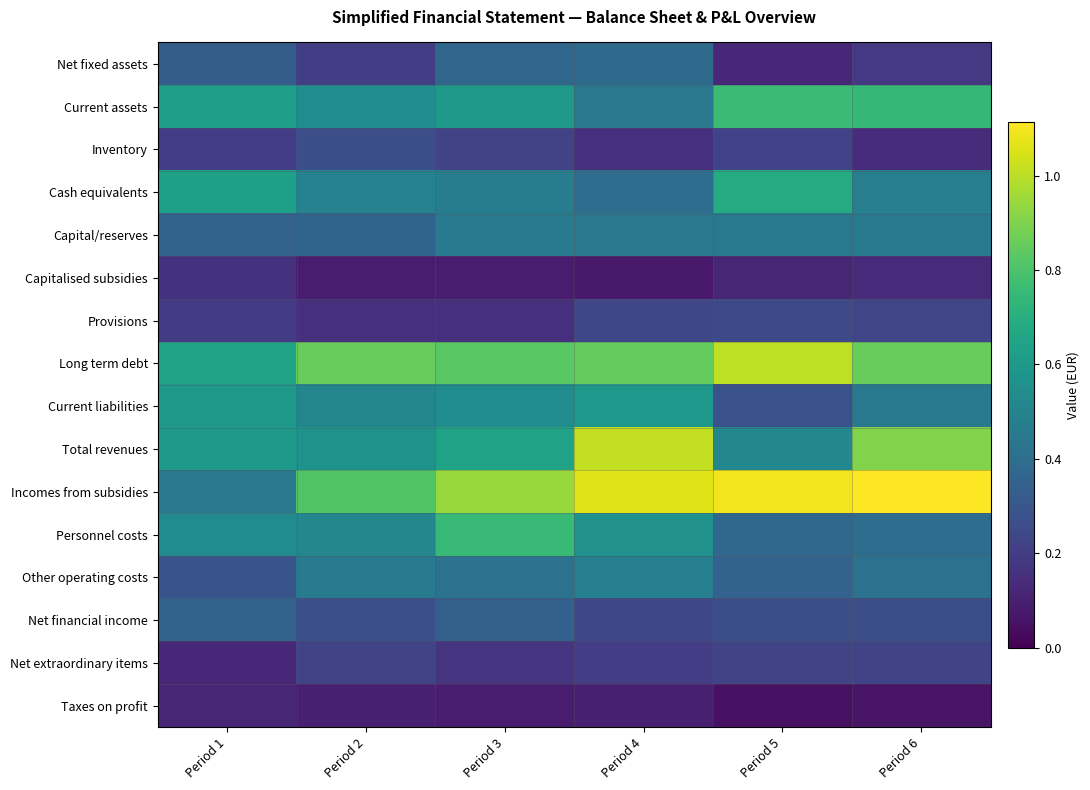

At Period 1, list the series in order from smallest to largest.

Taxes on profit, Net extraordinary items, Capitalised subsidies, Provisions, Inventory, Other operating costs, Net fixed assets, Capital/reserves, Net financial income, Incomes from subsidies, Personnel costs, Total revenues, Current liabilities, Current assets, Cash equivalents, Long term debt